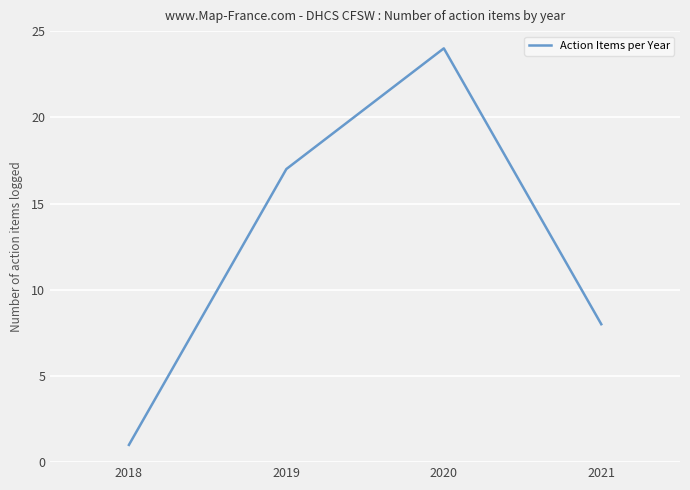

What is the difference between the values at 2021 and 2018?

7